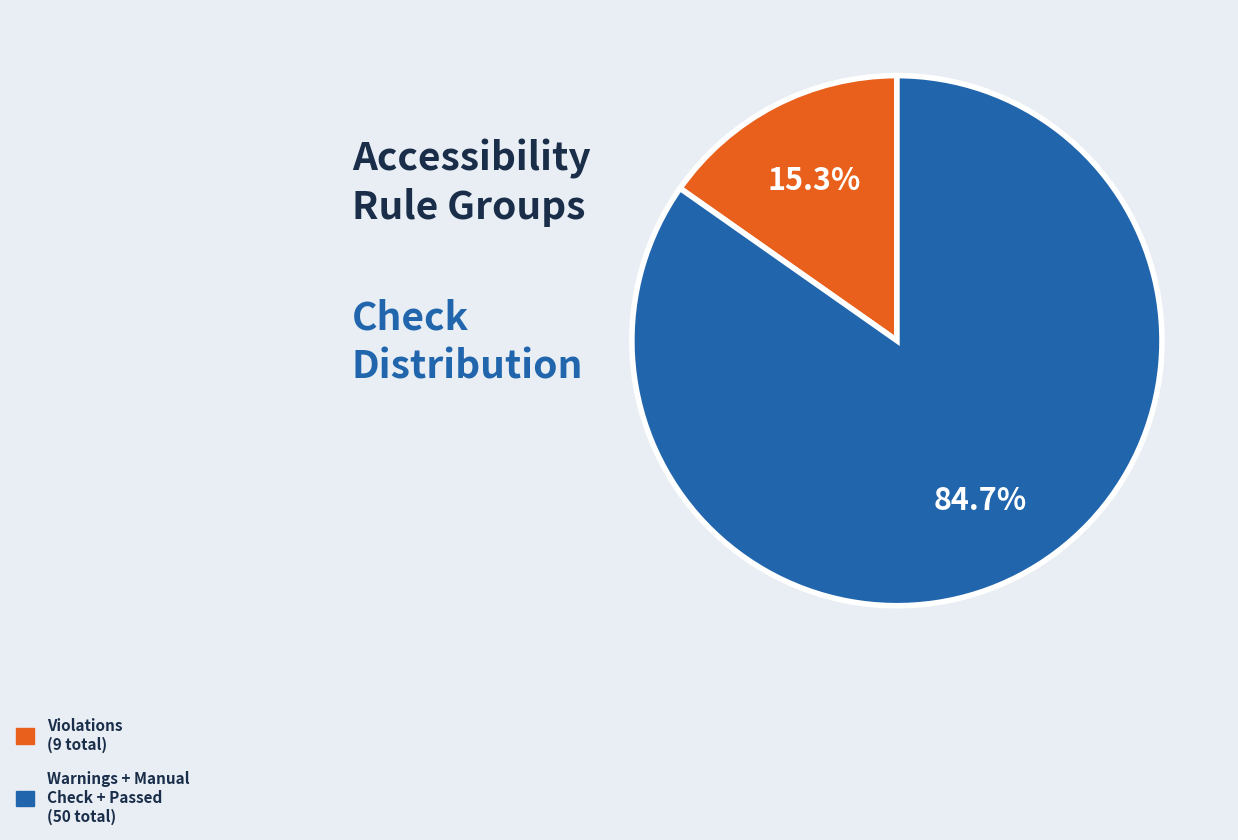

Is there a majority slice in this chart?

Yes